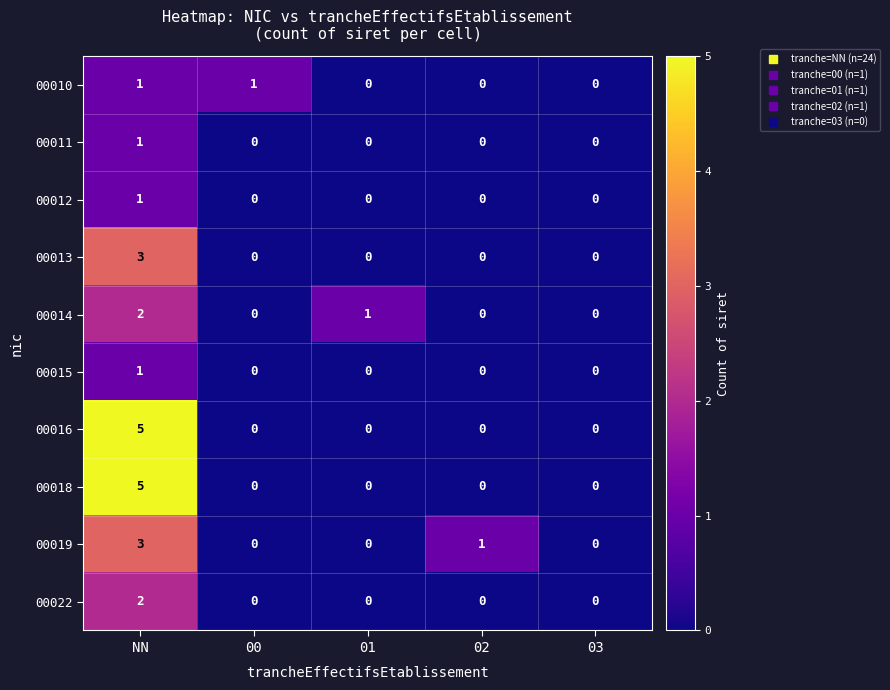

What is the sum of all 00014 values?

3